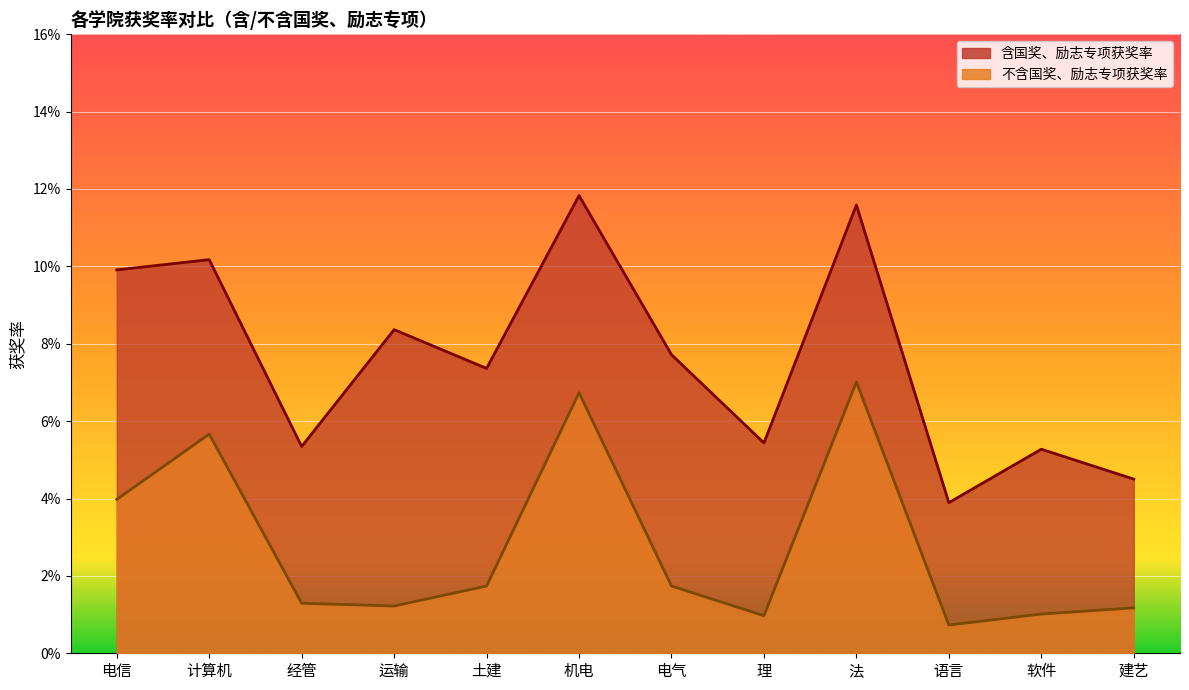

Which series has the largest total across all categories?

含国奖励志专项获奖率